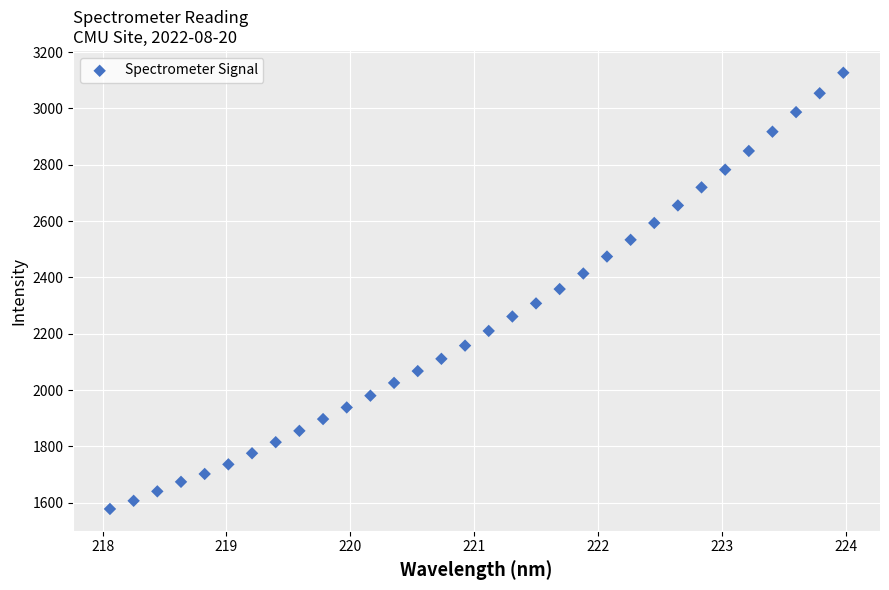

What is the range of X values (max minus min)?

5.9